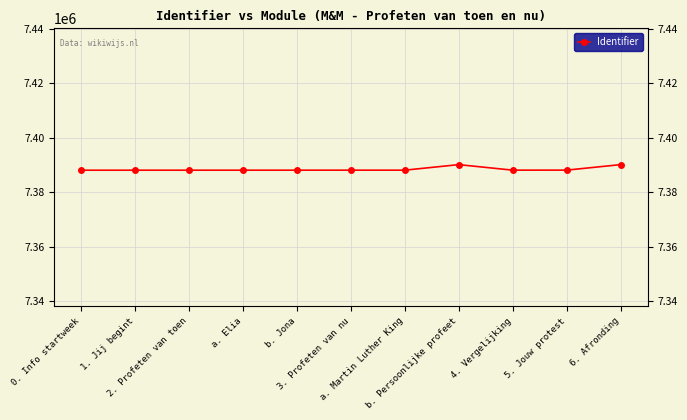

What is the difference between the values at 5. Jouw protest and a. Elia?

23